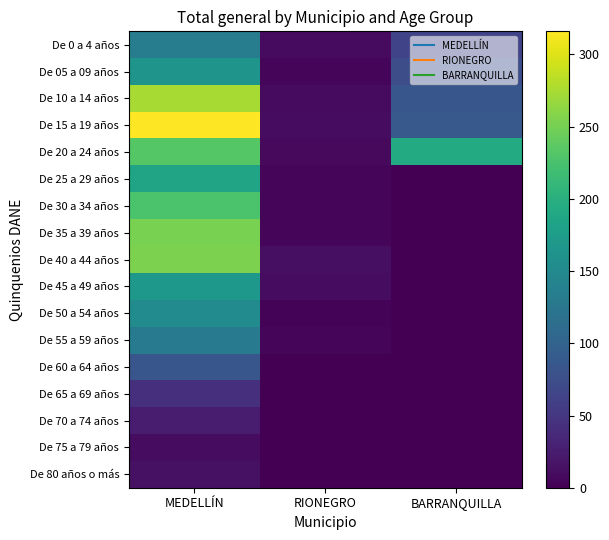

Which series changed the most between MEDELLÍN and BARRANQUILLA?

De 40 a 44 años